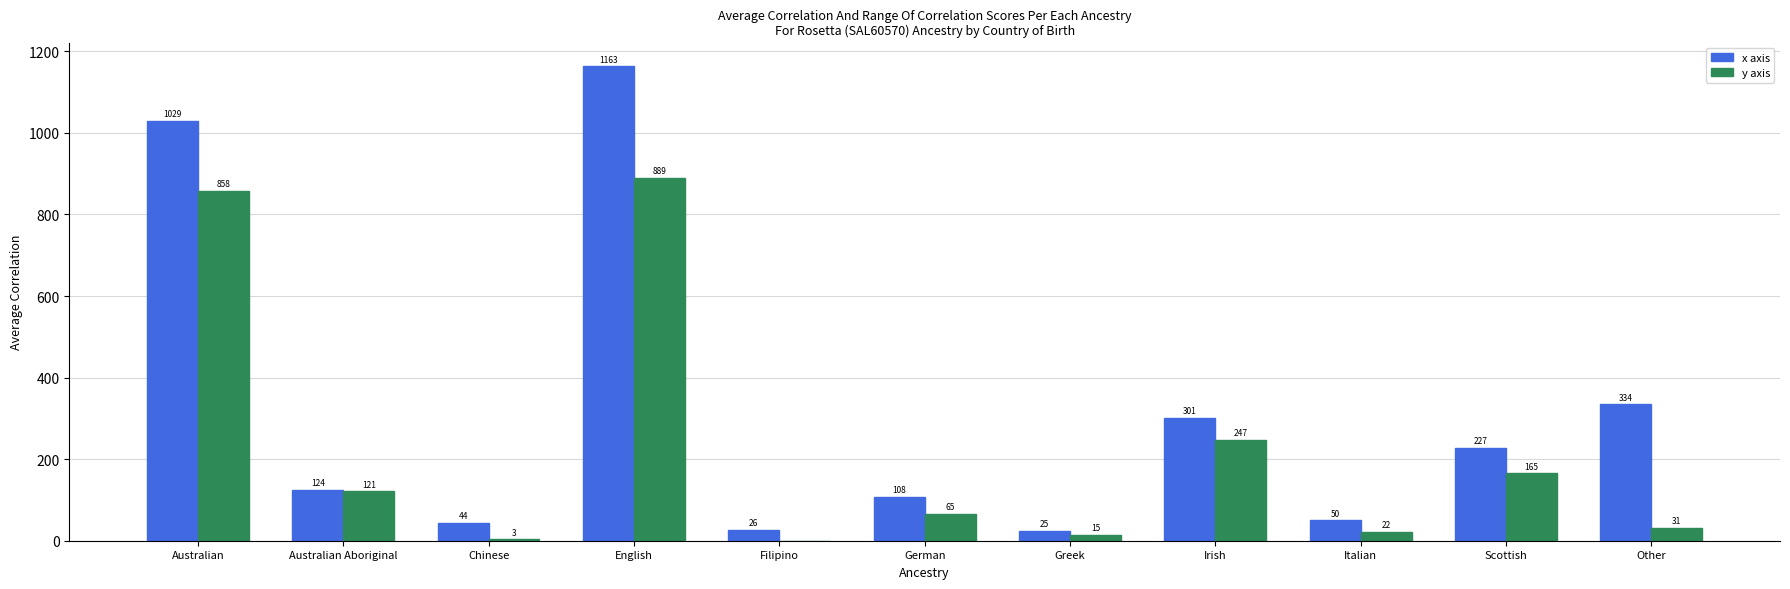

Which category has the highest value across all series?

English